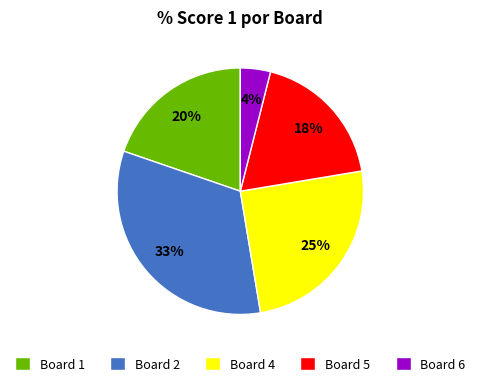

To the nearest percent, what is the average slice percentage?

20%